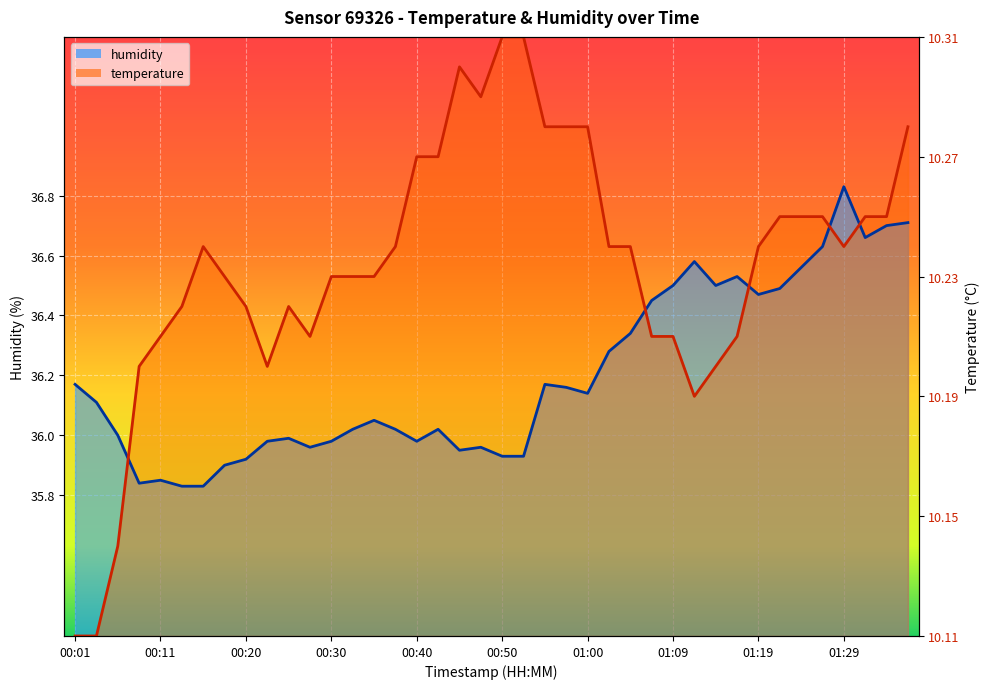

Which series has the widest spread of values?

temperature